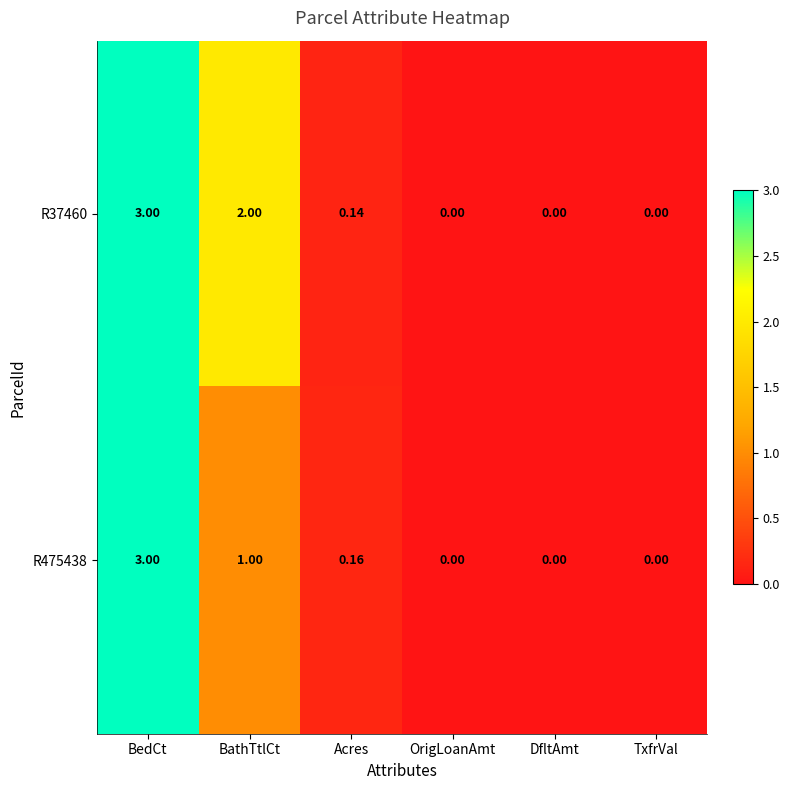

At which category is the sum across all series the highest?

BedCt